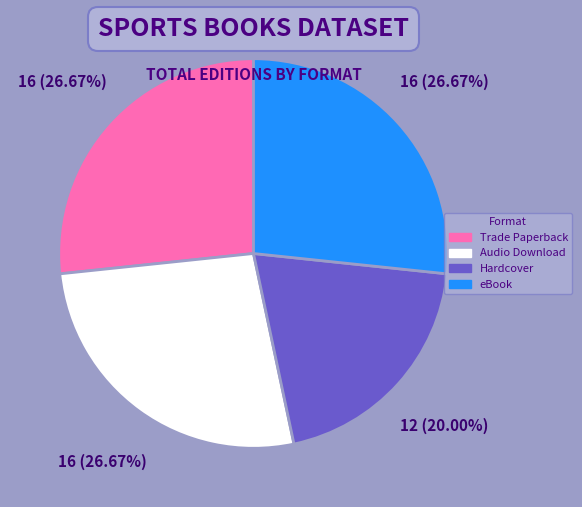

Does any single category account for the majority?

No